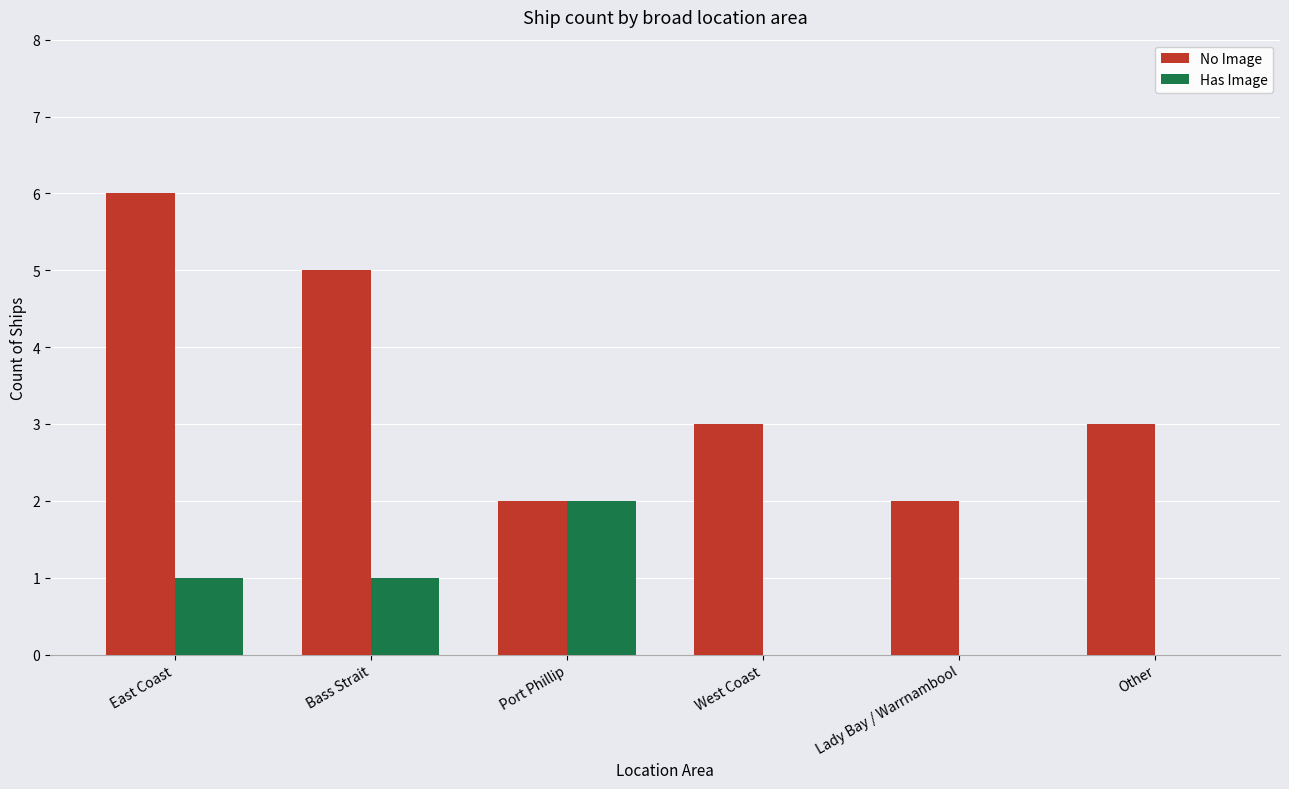

What is the total value across all series at Port Phillip?

4